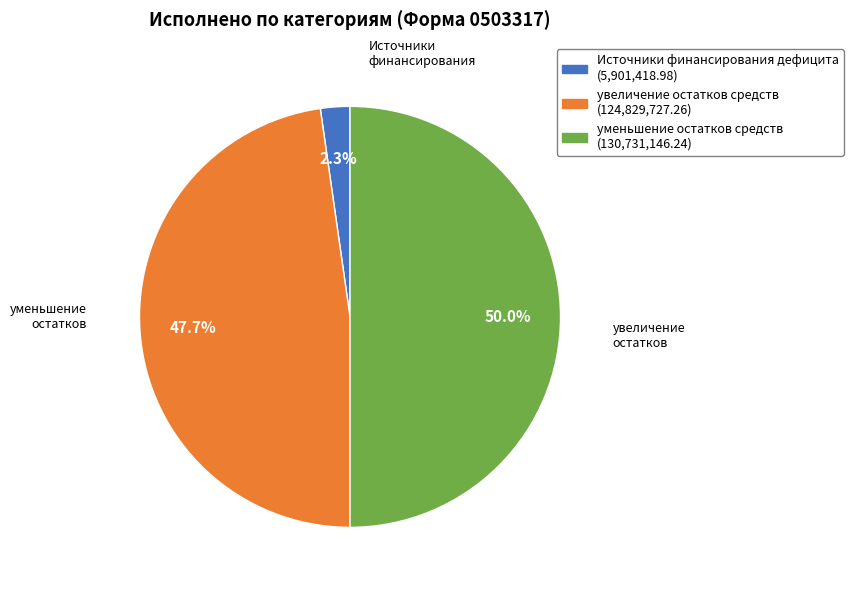

Which slice is the smallest?

Источники финансирования дефицита бюджета